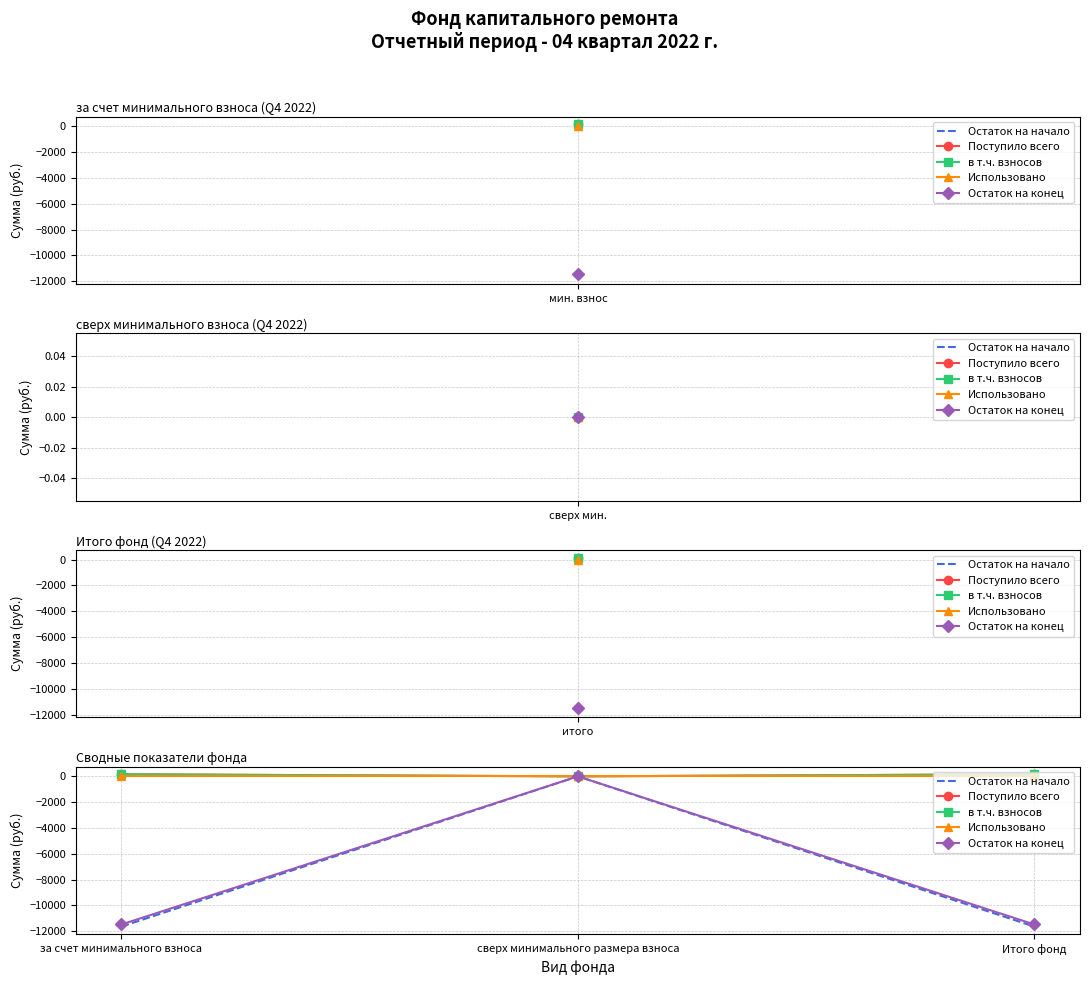

The value of Использовано at Итого фонд is 0.0. True or false?

True